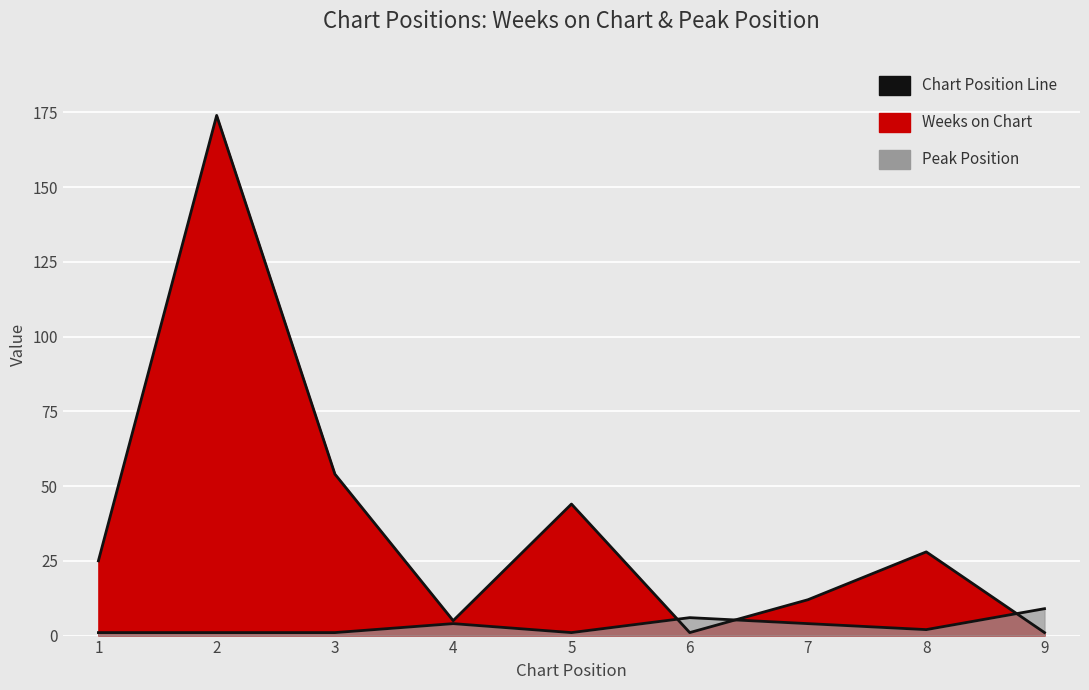

What is the value of the Peak Position point at the 4th from the left?

4